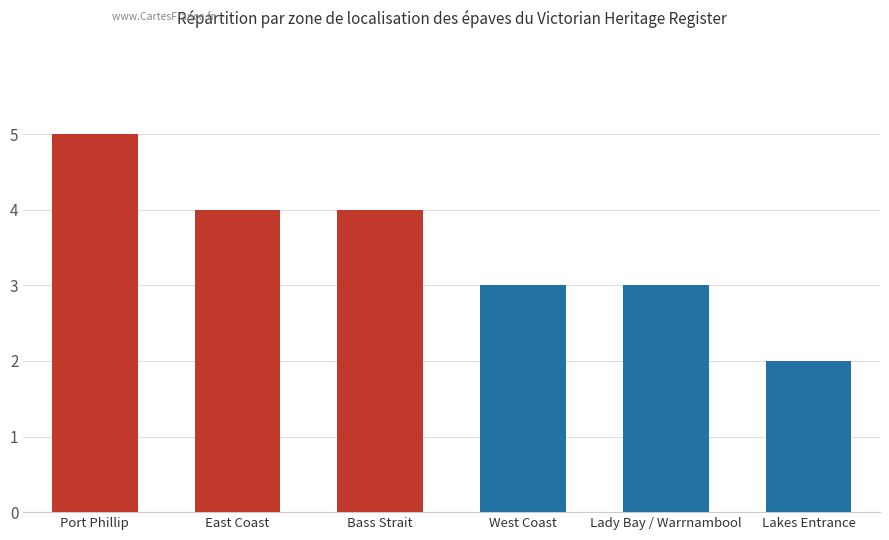

Is it true that the value at Lakes Entrance is 2?

True